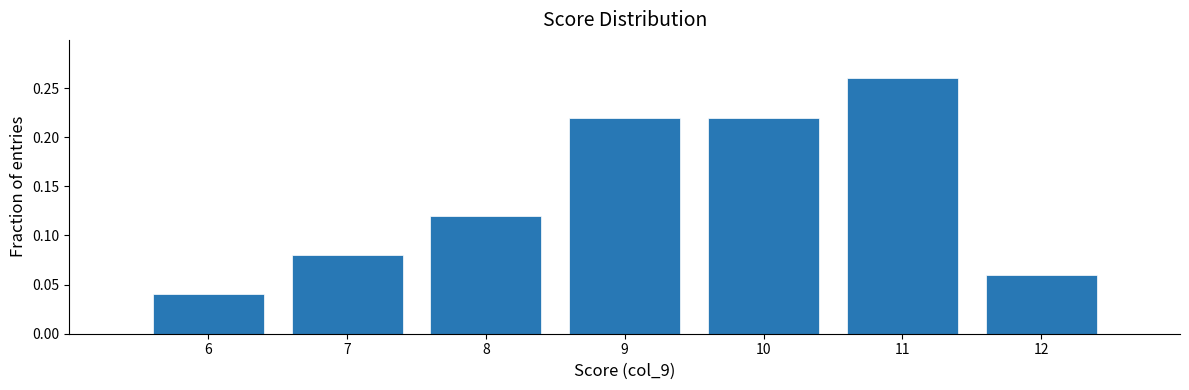

Which category has the highest value across all series?

11